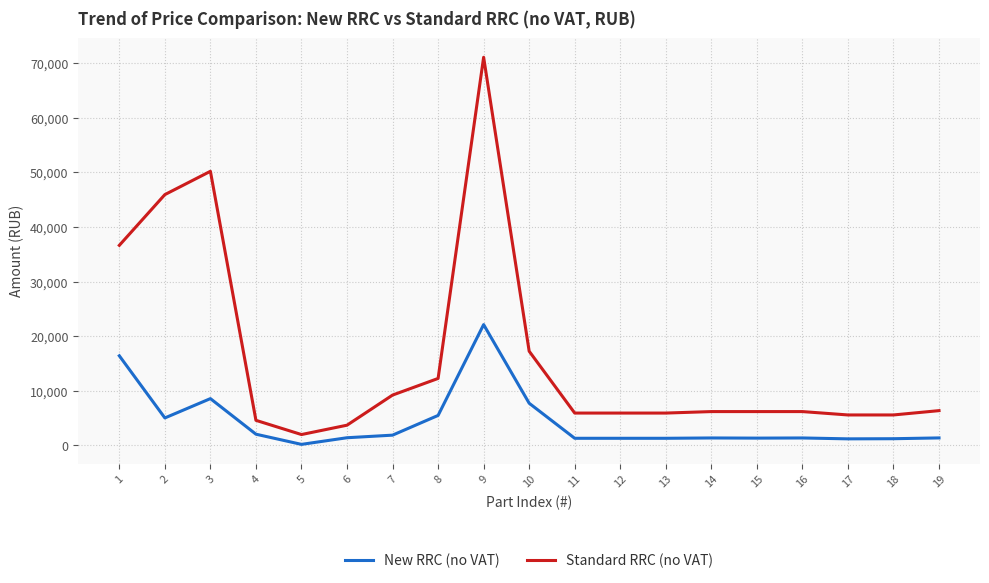

List the series in order of their overall mean, lowest first.

New RRC (no VAT), Standard RRC (no VAT)